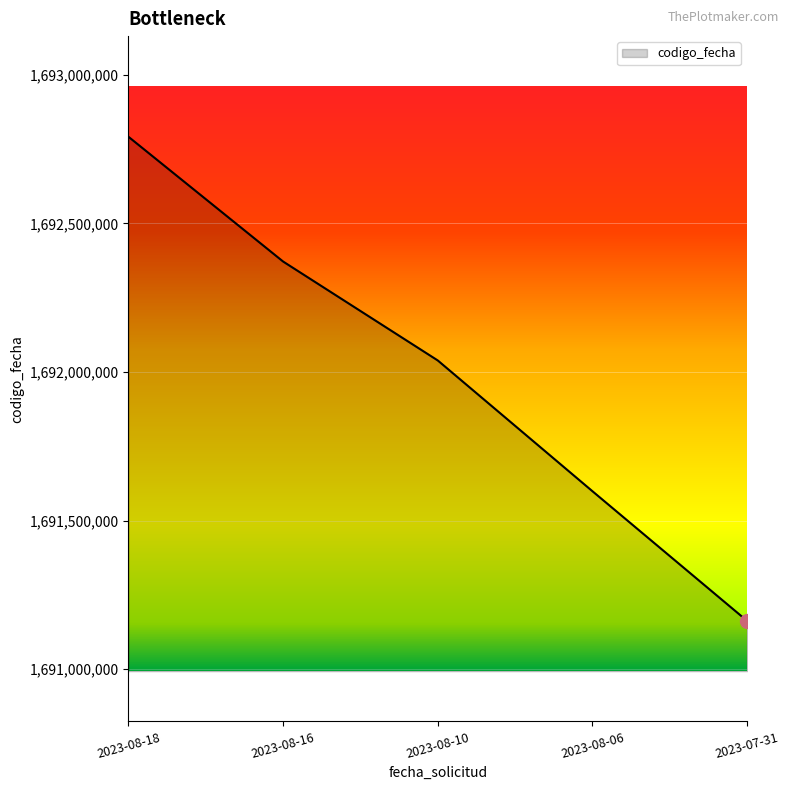

How many distinct data groups are displayed?

1